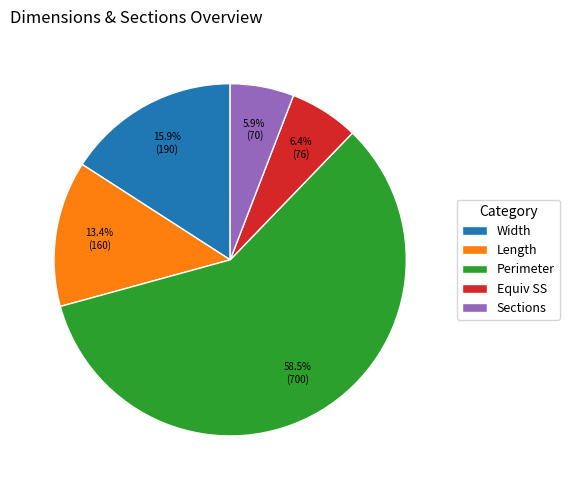

To the nearest percent, what is the difference between the largest and smallest slice percentages?

53%